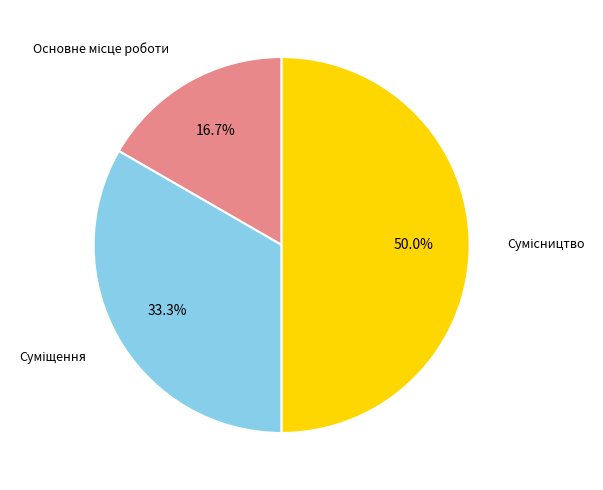

The Основне місце роботи slice represents 5% of the pie. True or false?

False